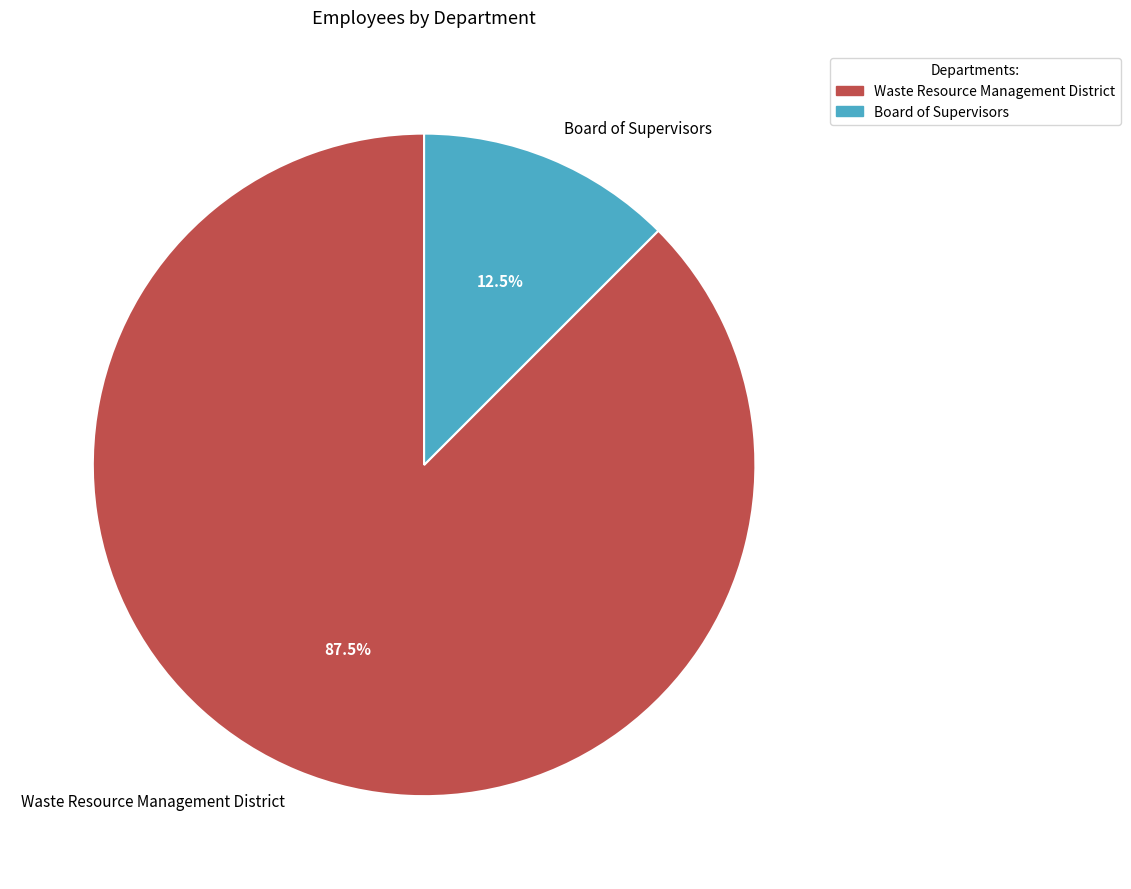

To the nearest percent, what is the average slice percentage?

50%